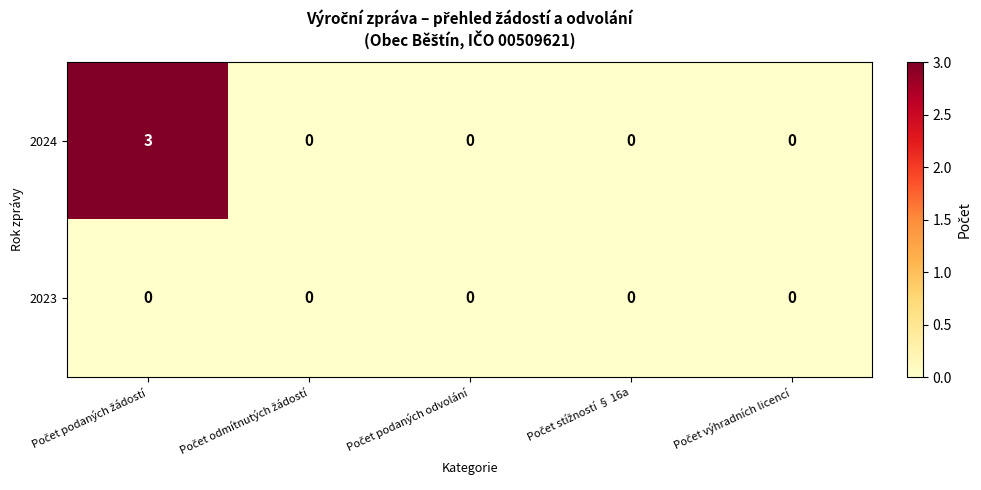

List the series in order of their overall mean, lowest first.

2023, 2024